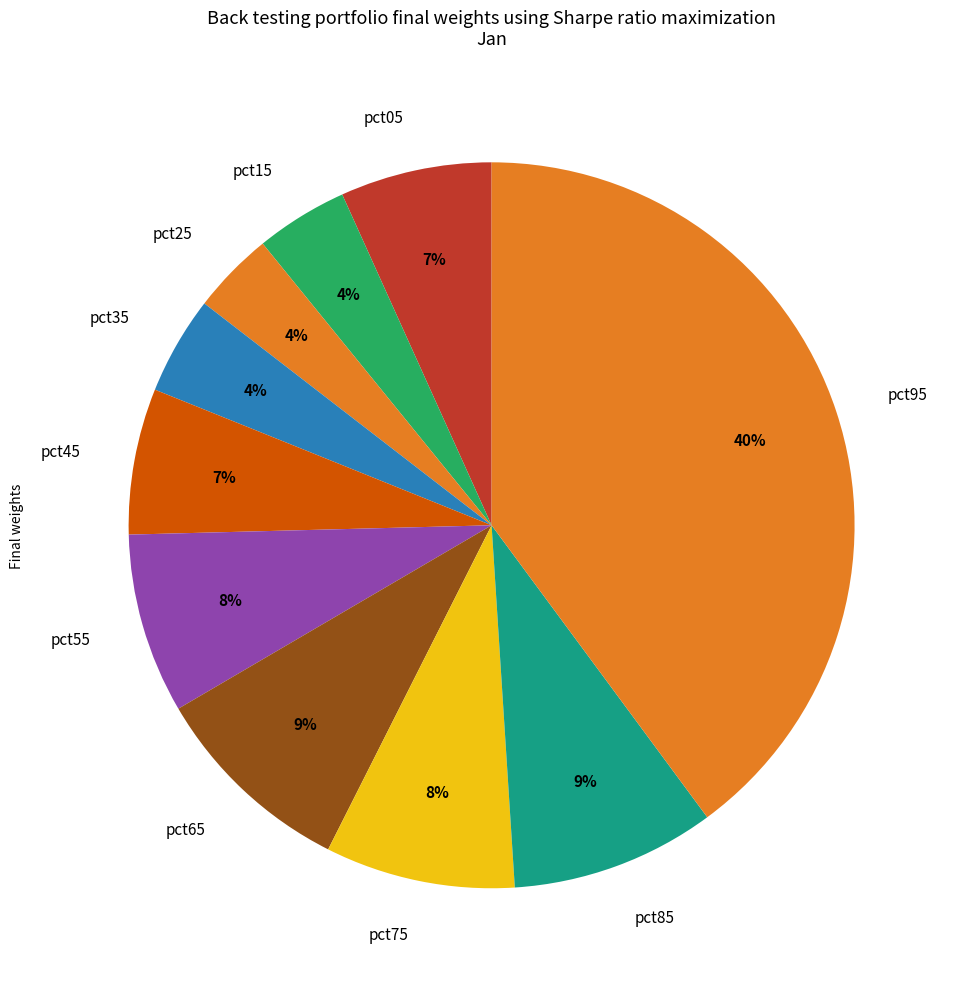

How many segments does this pie chart have?

10